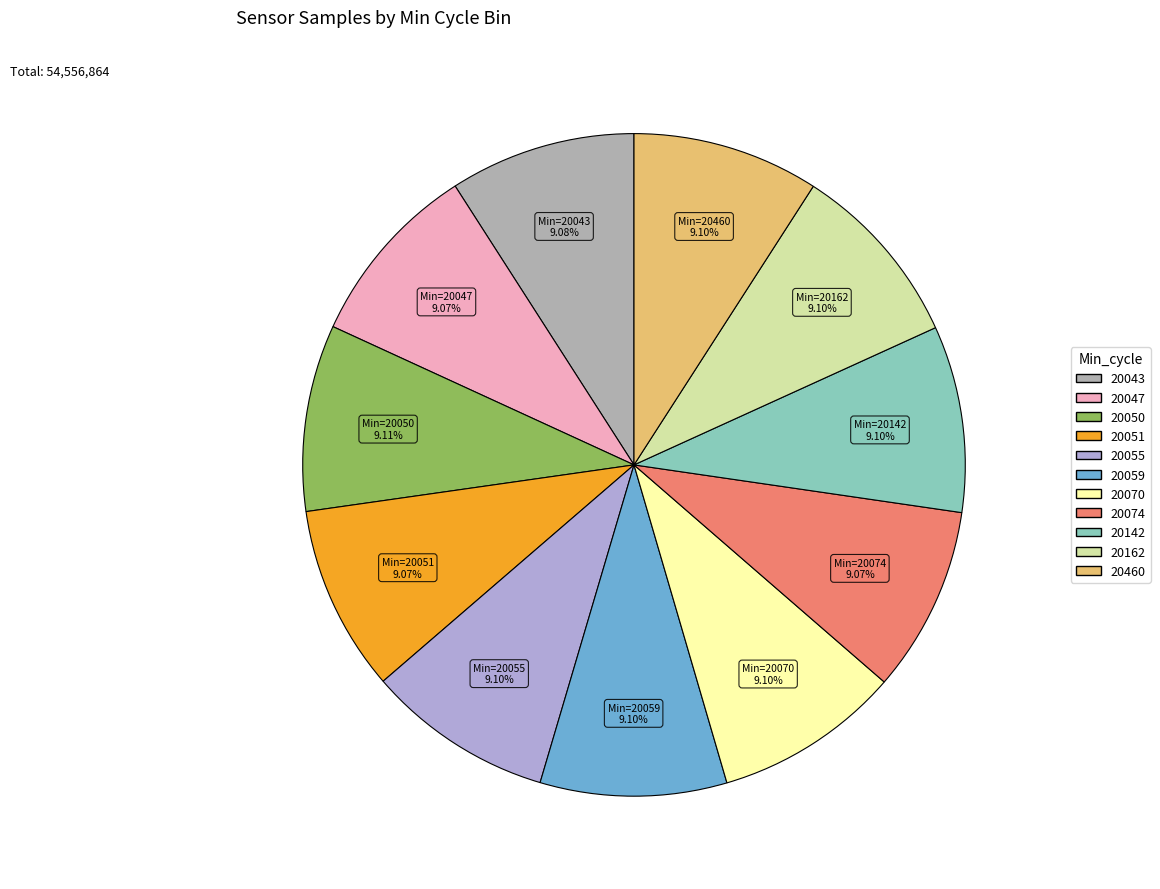

Is there a majority slice in this chart?

No